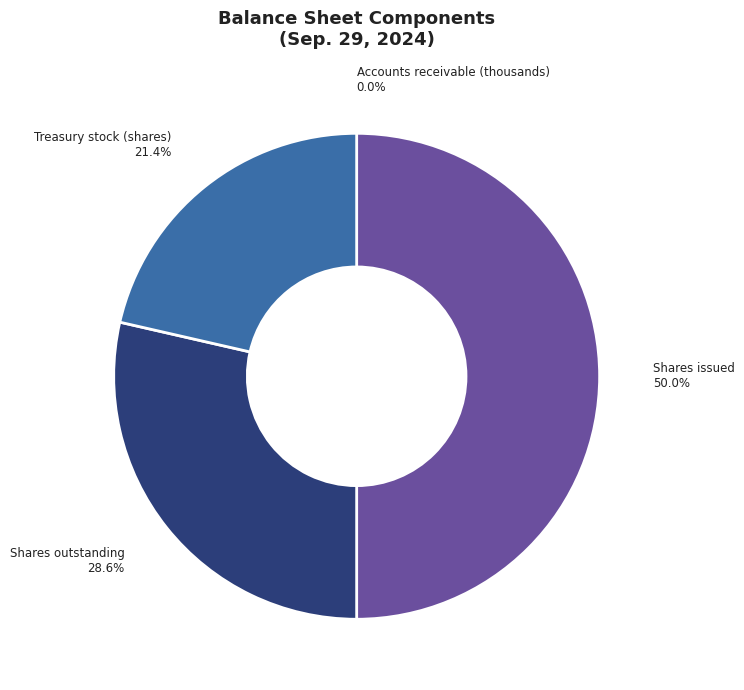

Which has a higher value, Treasury stock (shares) or Shares outstanding?

Shares outstanding